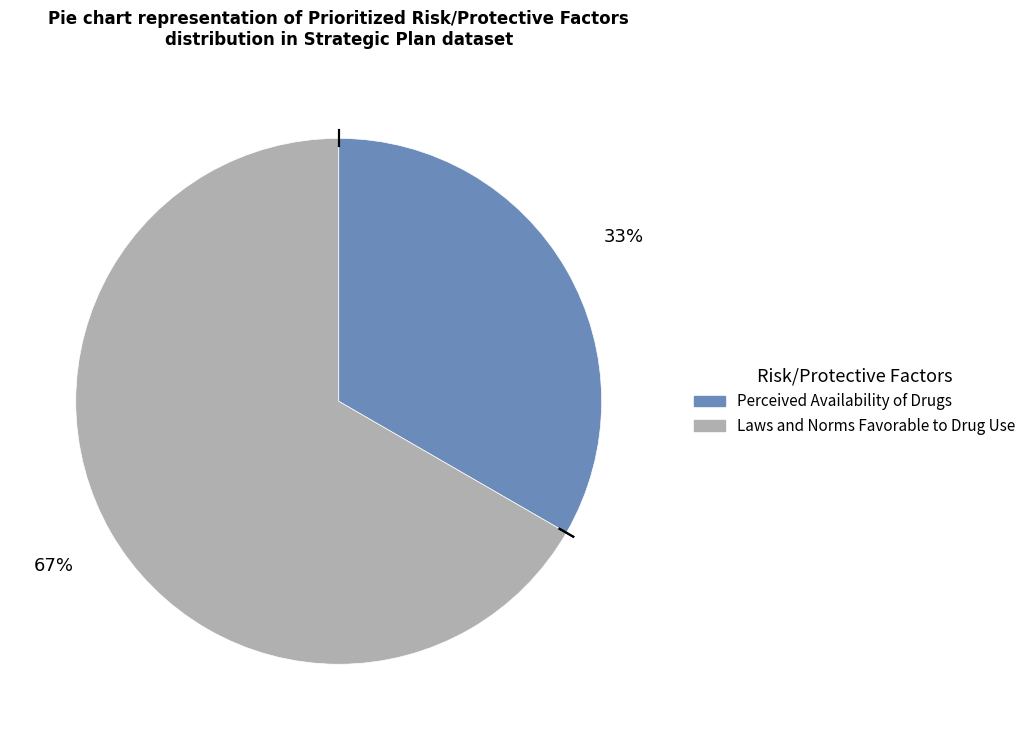

How many segments does this pie chart have?

2